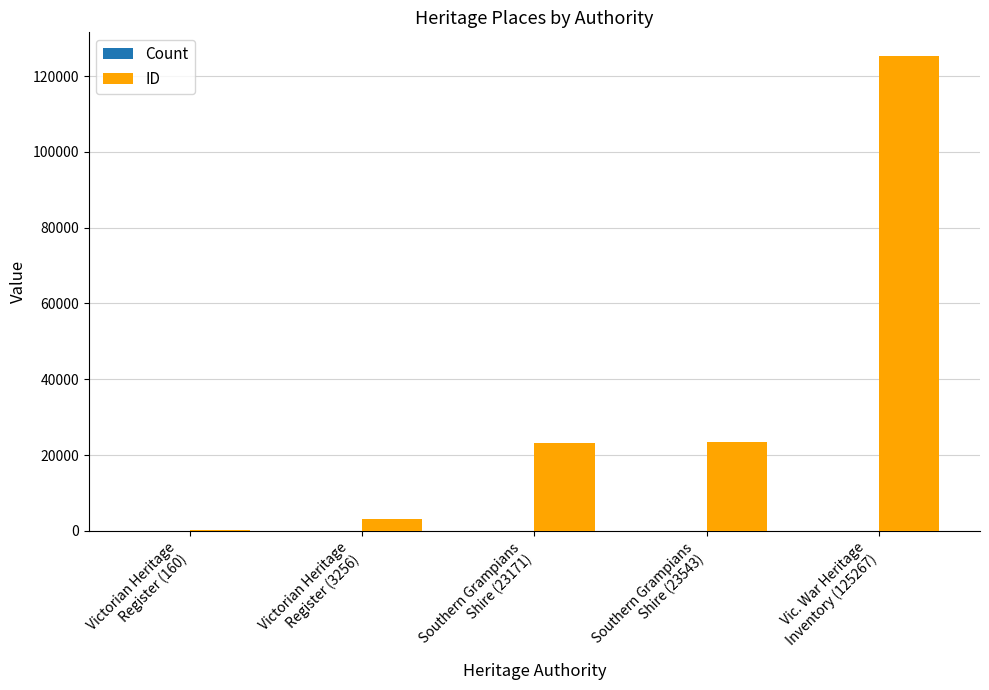

Is it true that ID equals 125267 at Vic. War Heritage
Inventory (125267)?

True